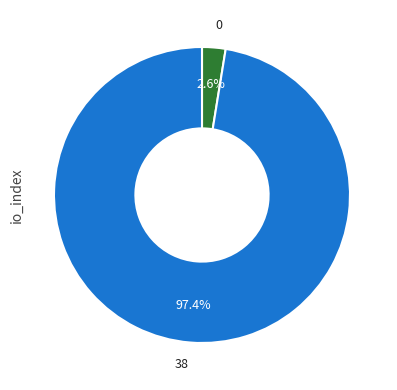

Does any single category account for the majority?

Yes